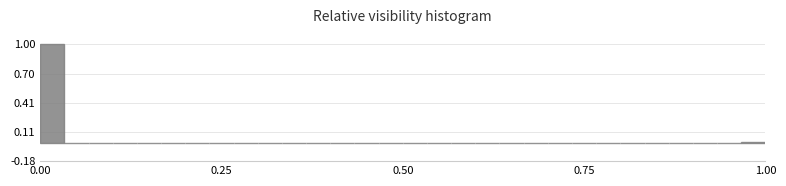

Around what value on the x-axis is the tallest bar? Give the approximate position of its centre, as read against the axis.

0.00